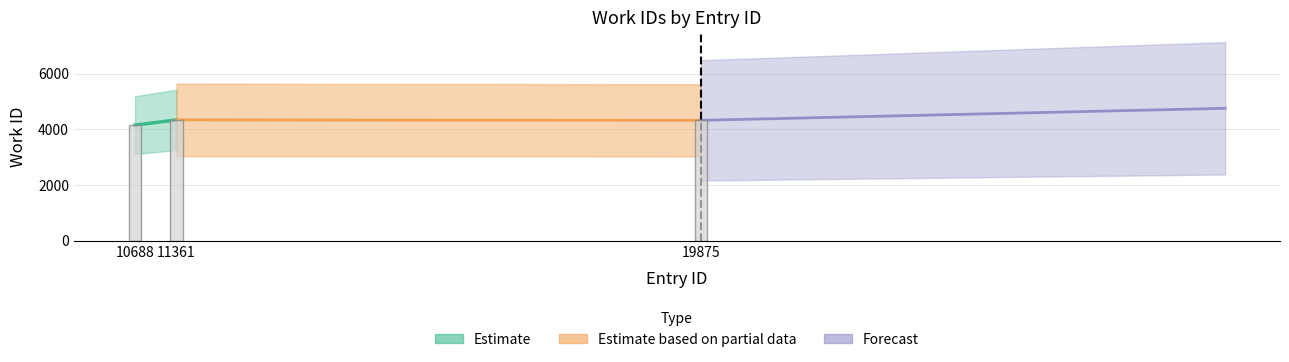

Where is the data nearest to the value 4246?

19875